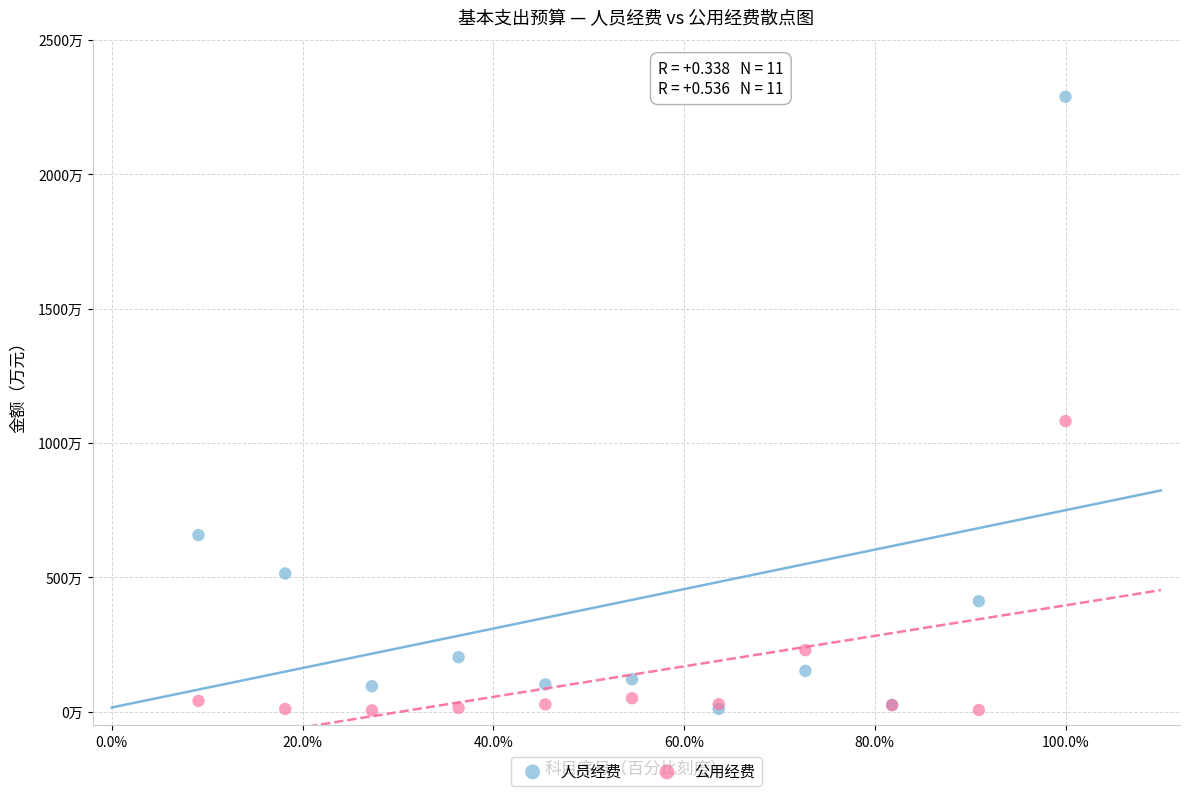

What are all the series names shown in the legend?

人员经费, 公用经费